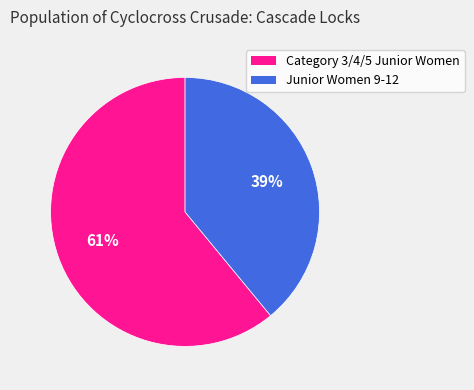

What percentage is the Category 3/4/5 Junior Women slice, to the nearest percent?

61%